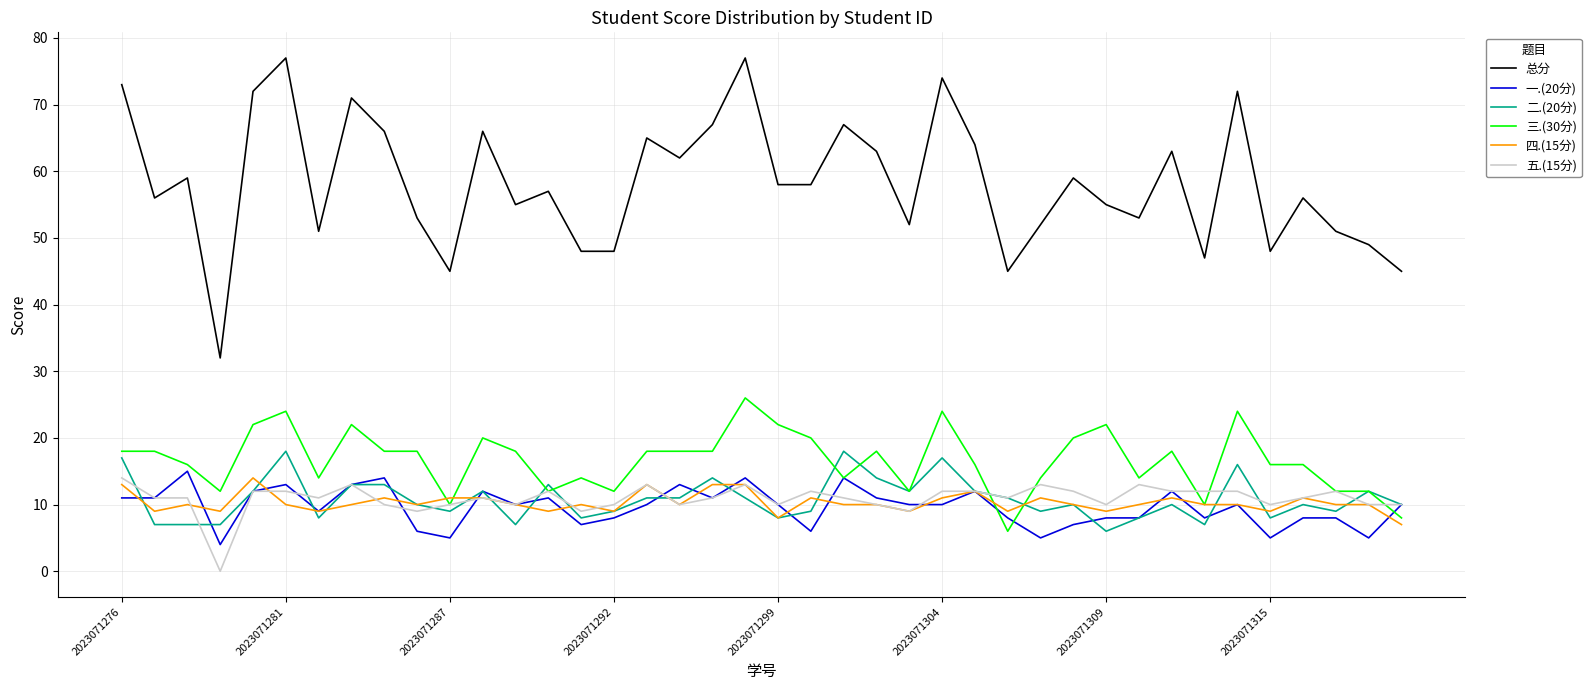

After their last crossing, which series has the higher values: 五.(15分) or 四.(15分)?

五.(15分)